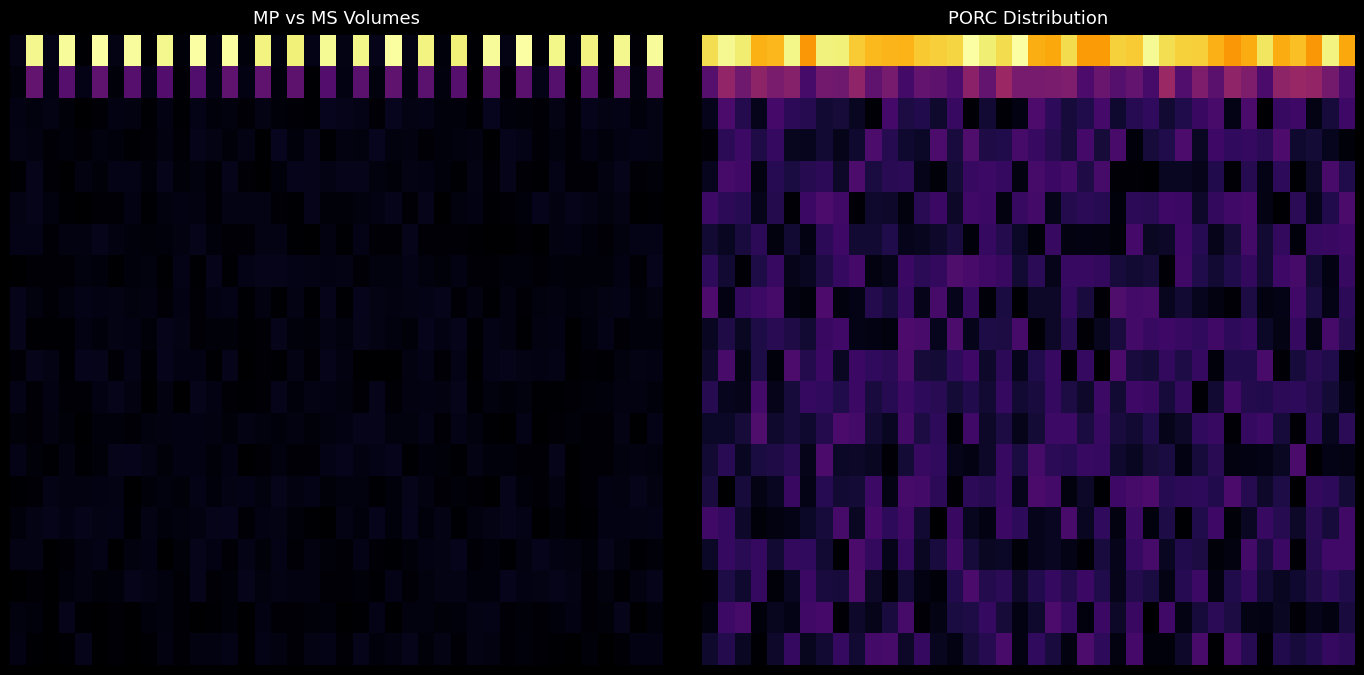

What is the difference between the highest and lowest values at 16?

1.0